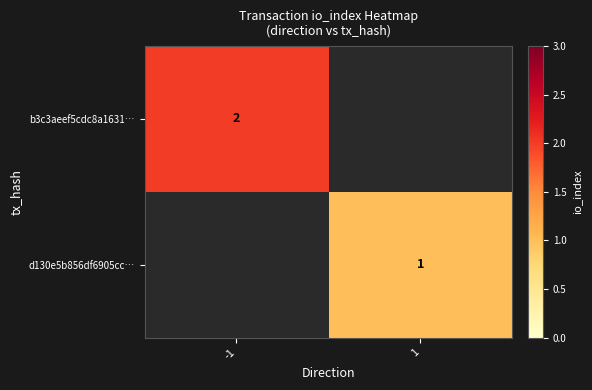

The d130e5b856df6905cc… series shows 1.6 at 1. True or false?

False